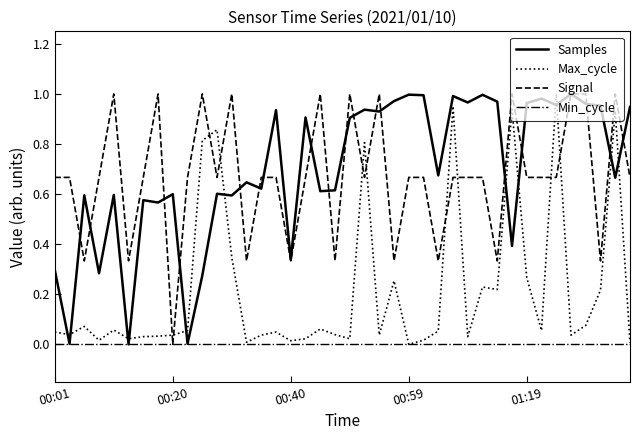

True or false: Max_cycle and Samples cross at least once.

True